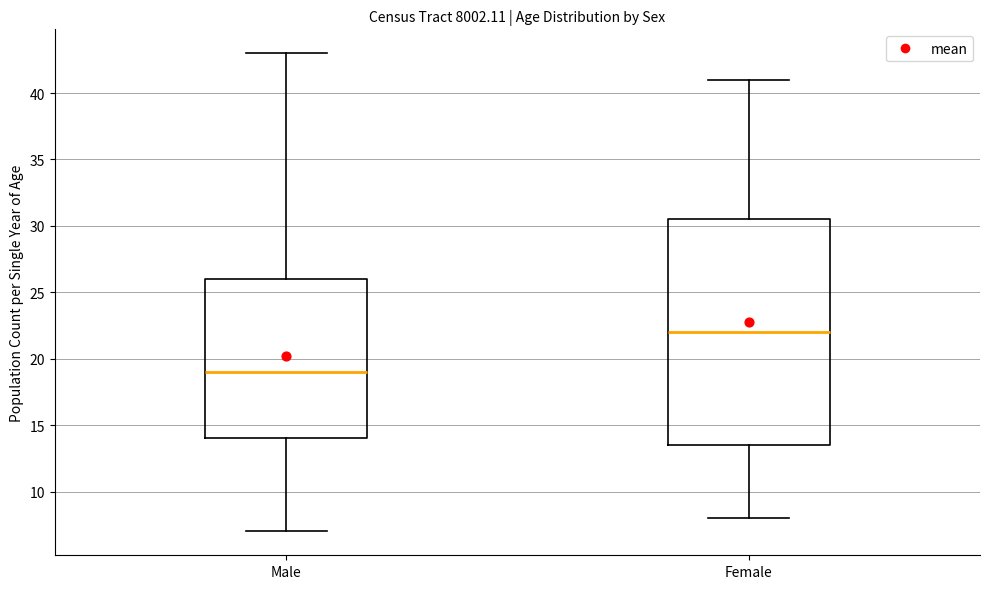

Which box is the tallest, from its lower edge to its upper edge?

Female